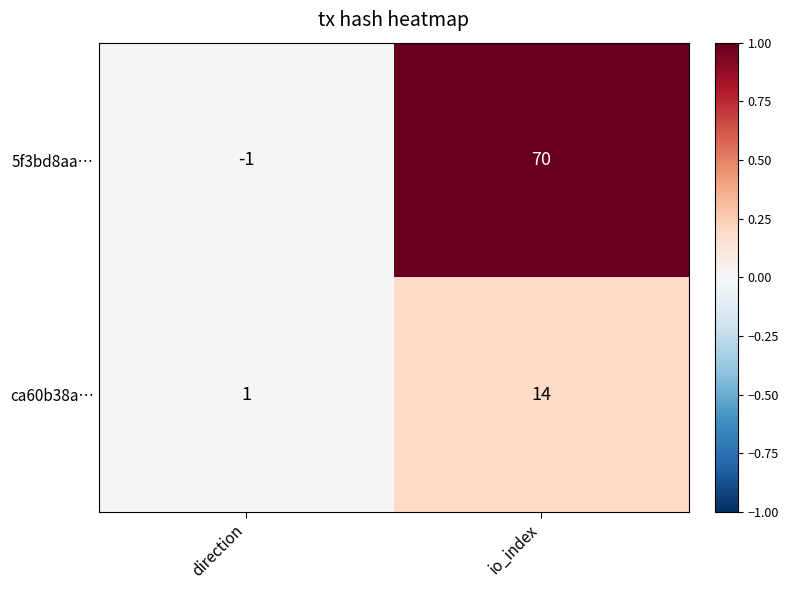

List the series in order of their overall mean, highest first.

5f3bd8aa…, ca60b38a…